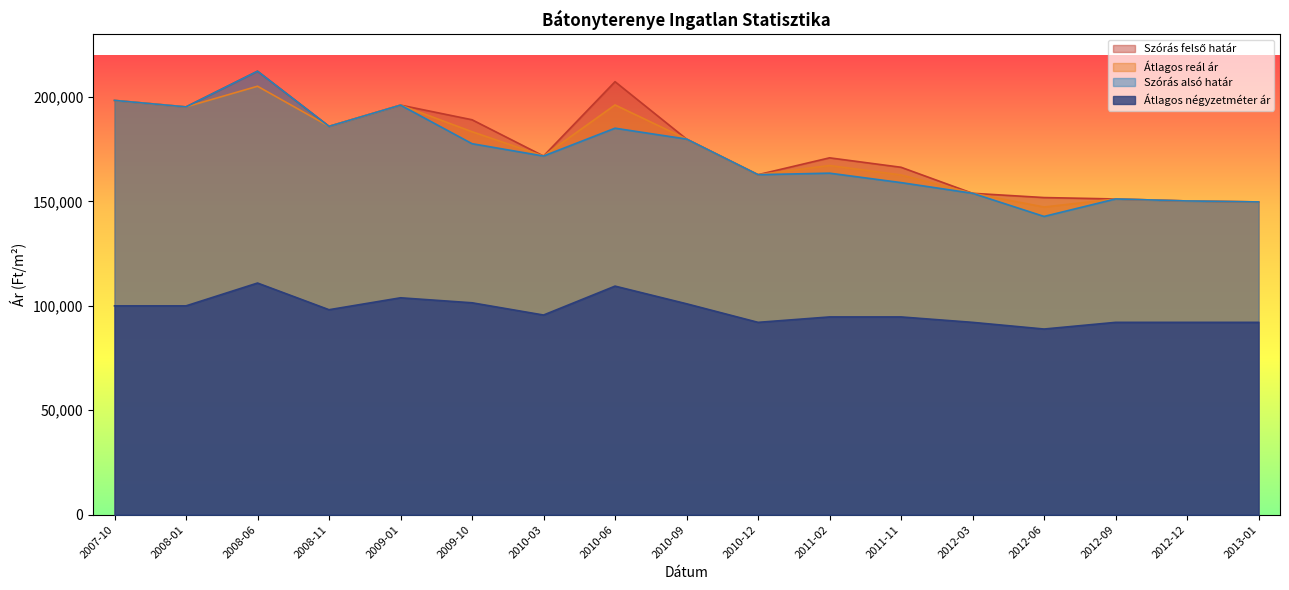

Reading left to right, transcribe all the data shown in this chart.

Szórás felső határ: 198408	195298	212392	185981	196146	189138	171762	207377	179890	162830	170901	166381	153920	151873	151203	150252	149782
Átlagos reál ár: 198408	195298	205192	185981	196146	183408	171762	196235	179890	162830	167230	162710	153920	147354	151203	150252	149782
Szórás alsó határ: 198408	195298	212392	185981	196146	177678	171762	185093	179890	162830	163559	159039	153920	142835	151203	150252	149782
Átlagos négyzetméter ár: 100000	100000	110935	98155	103866	101478	95613	109457	101004	92105	94701	94701	92105	88909	92105	92105	92105